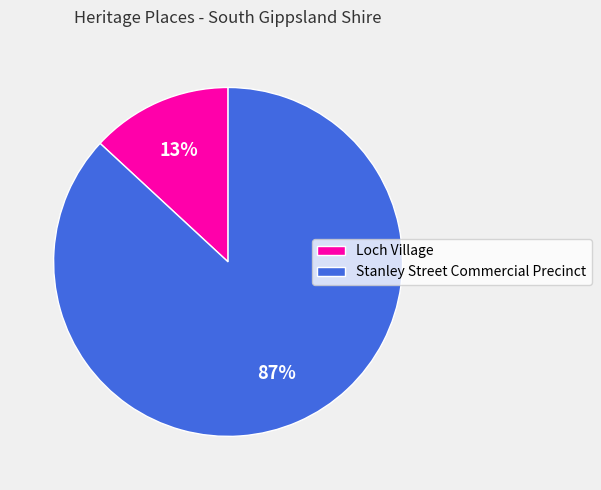

Which has a higher value, Loch Village or Stanley Street Commercial Precinct?

Stanley Street Commercial Precinct